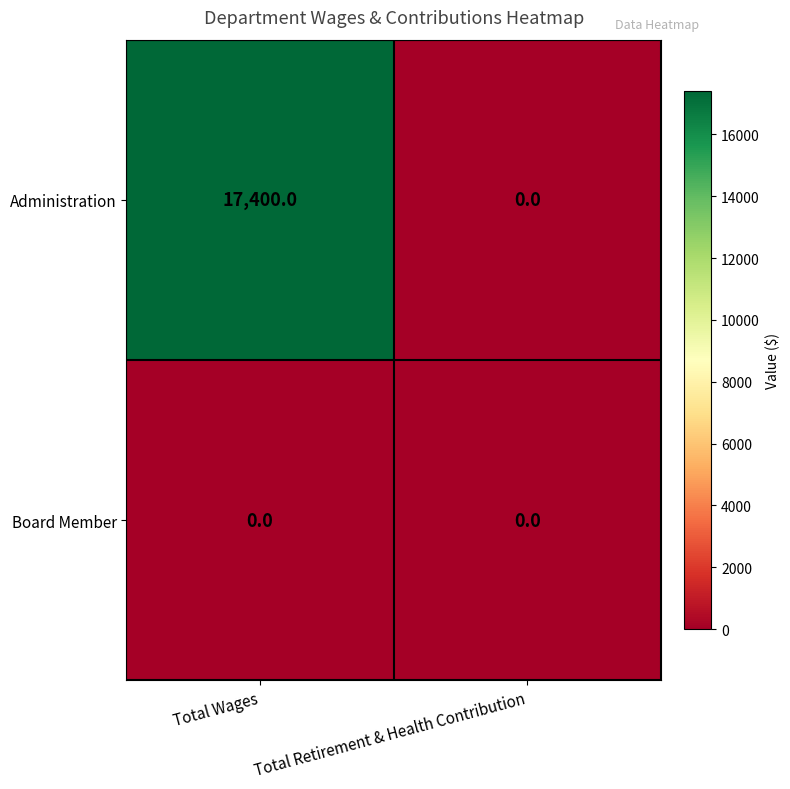

How many data points does each series have?

2